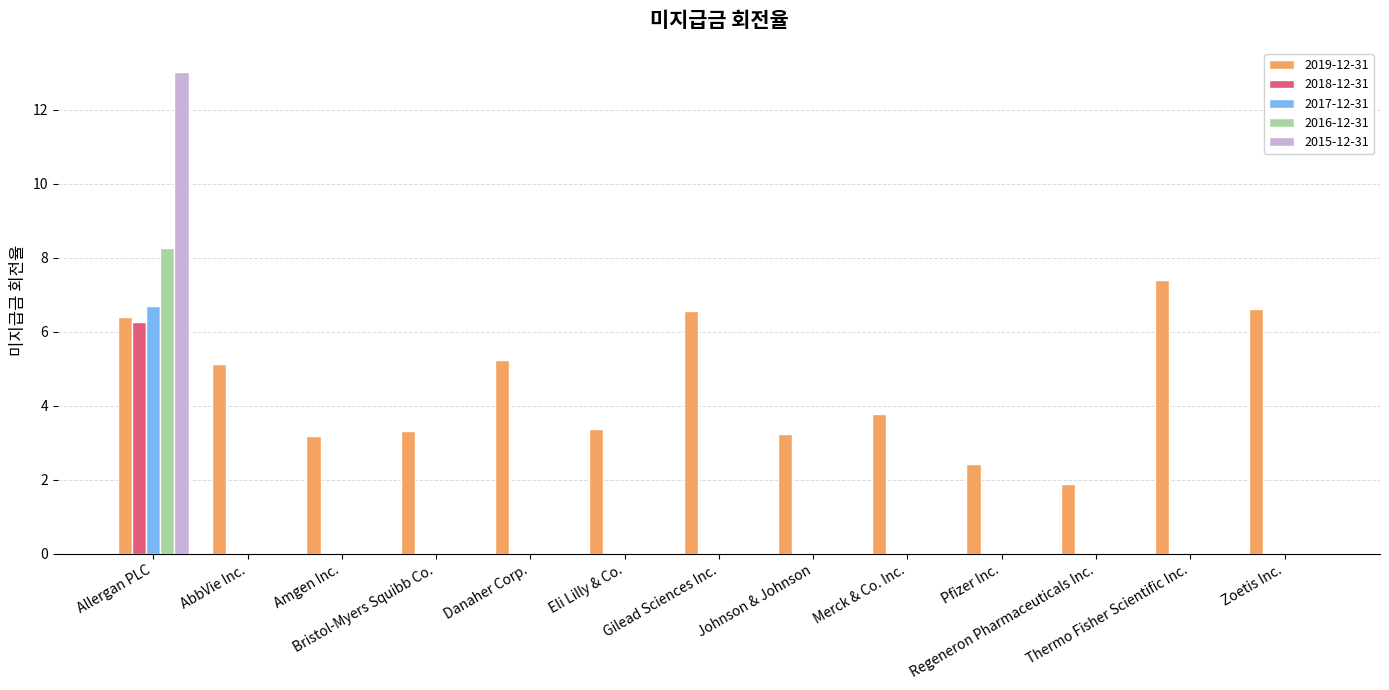

Which series has the largest total across all categories?

2019-12-31